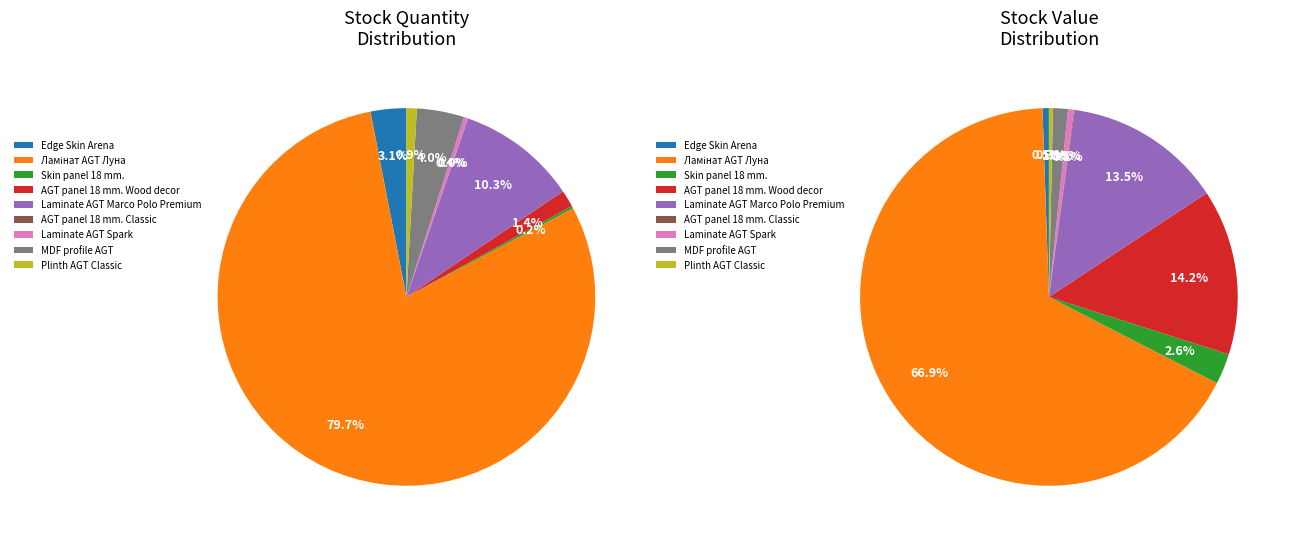

What is the ratio of the value at Skin panel 18 mm. to the value at AGT panel 18 mm. Wood decor?

0.2